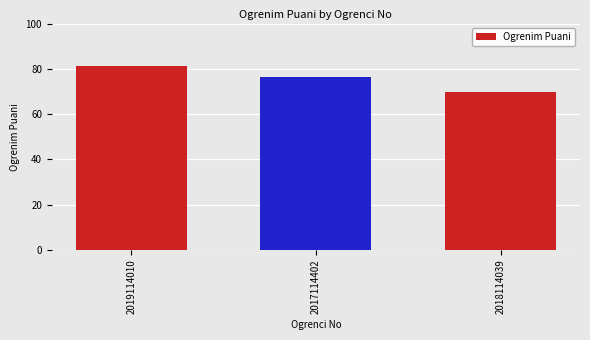

Is it true that the value at 2017114402 is 35.5?

False